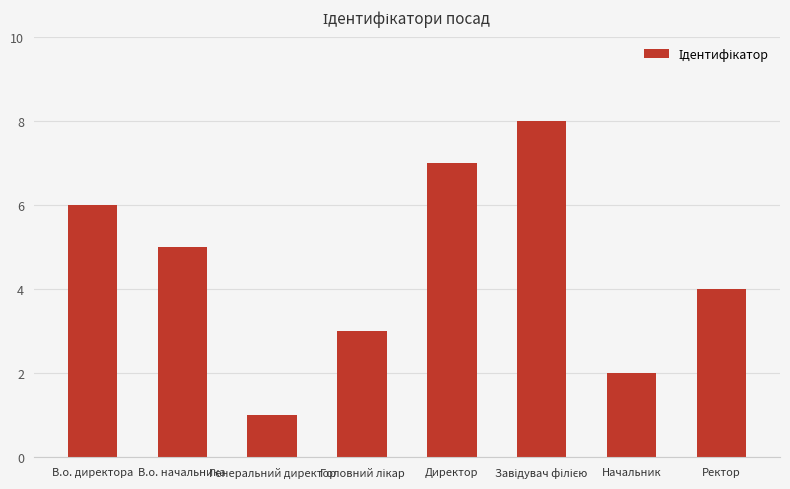

The chart shows a value of 2 at В.о. начальника. True or false?

False